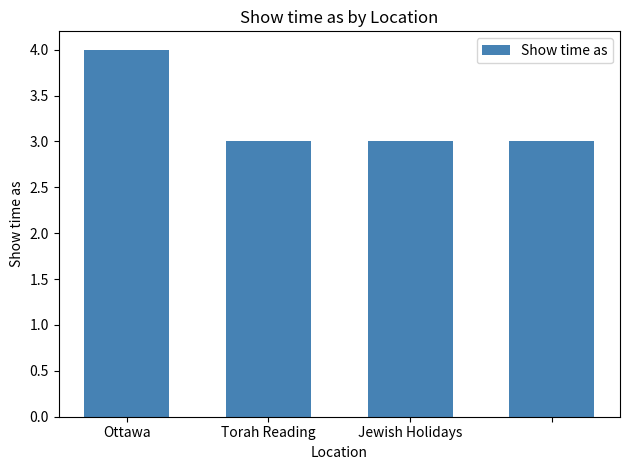

Reading right to left, extract all data points from this chart.

3	3	3	4